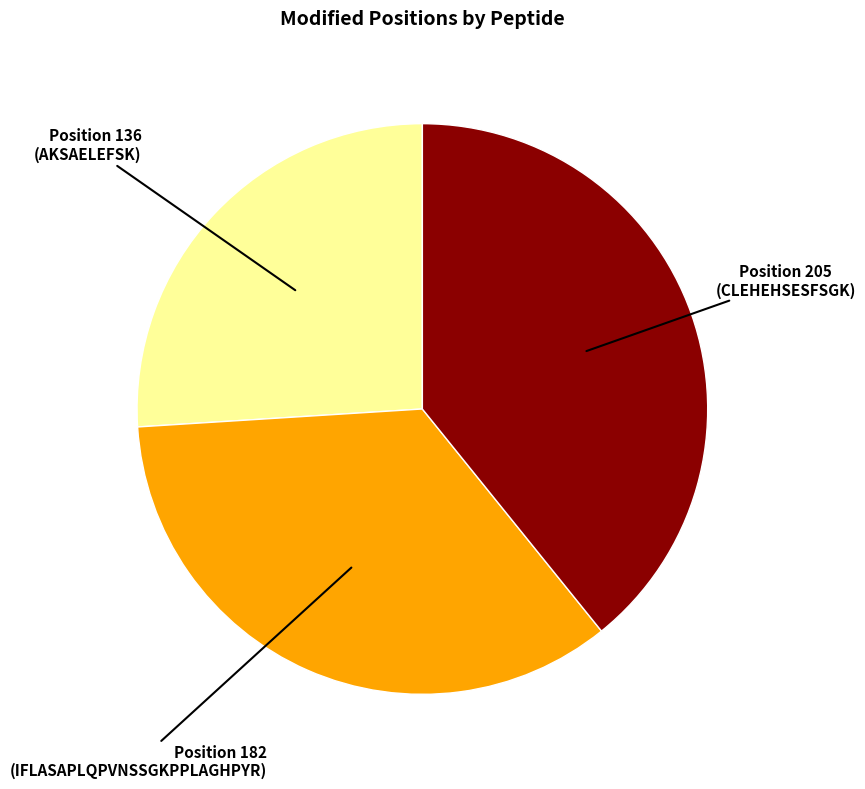

Is there any slice that represents more than half of the pie?

No